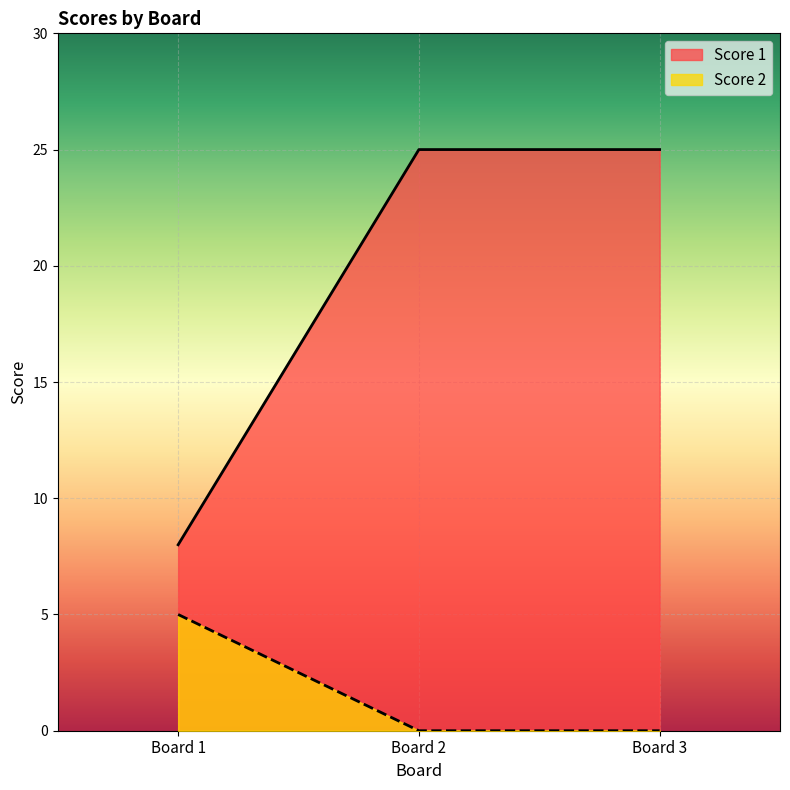

Reading left to right, extract all data points from this chart.

Score 1: 8	25	25
Score 2: 5	0	0